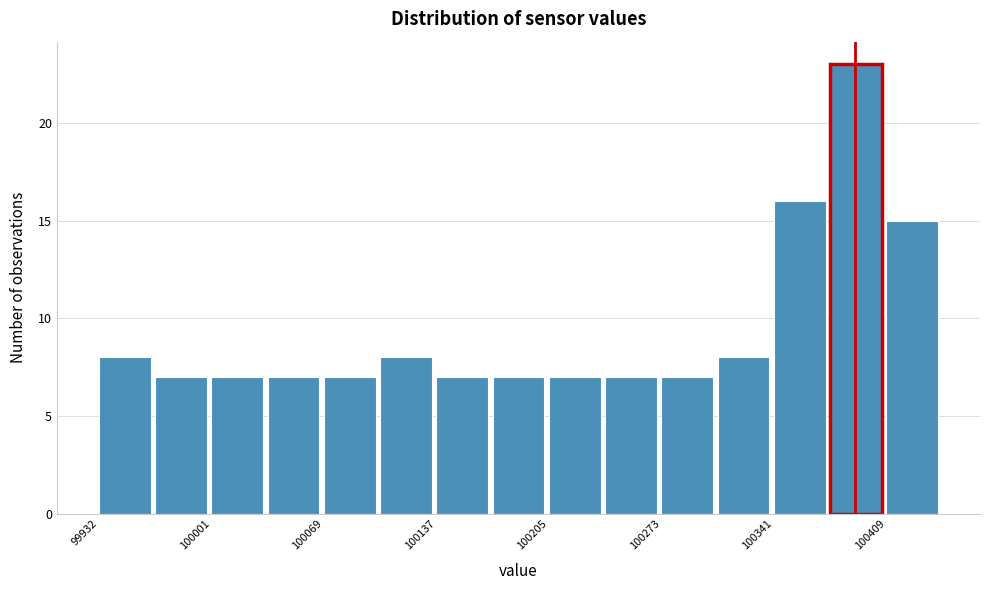

Around what value on the x-axis is the tallest bar? Give the approximate position of its centre, as read against the axis.

100390